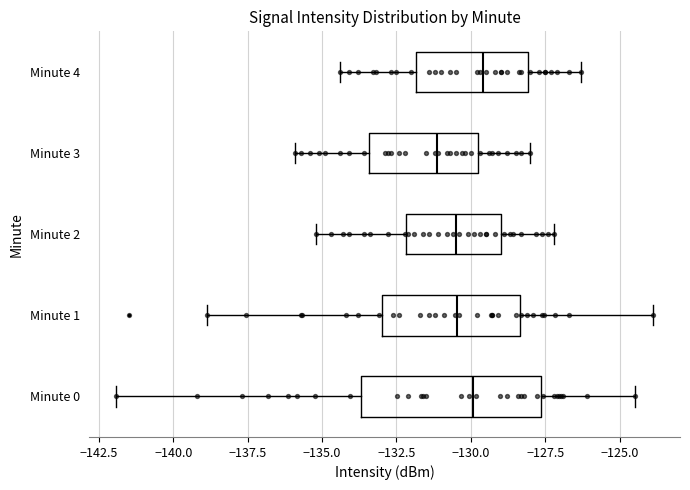

Reading bottom to top, transcribe this box plot: for each box, give where its median line is, the range the box spans, and where its two whiskers end, as read against the x-axis. The values are not printed on the chart, so give them approximately, as read against the axis.

Minute 0: median -130.0, box -133.5 to -127.5, whiskers -142.0 to -124.5
Minute 1: median -130.5, box -133.0 to -128.5, whiskers -139.0 to -124.0
Minute 2: median -130.5, box -132.0 to -129.0, whiskers -135.0 to -127.0
Minute 3: median -131.0, box -133.5 to -130.0, whiskers -136.0 to -128.0
Minute 4: median -129.5, box -132.0 to -128.0, whiskers -134.5 to -126.5